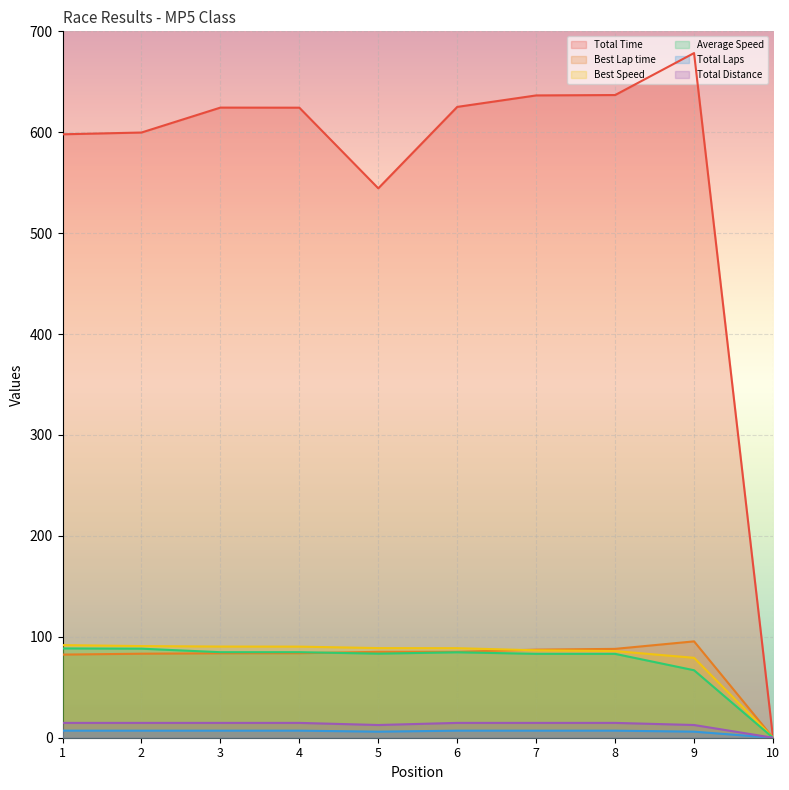

At which category is the sum across all series the highest?

9